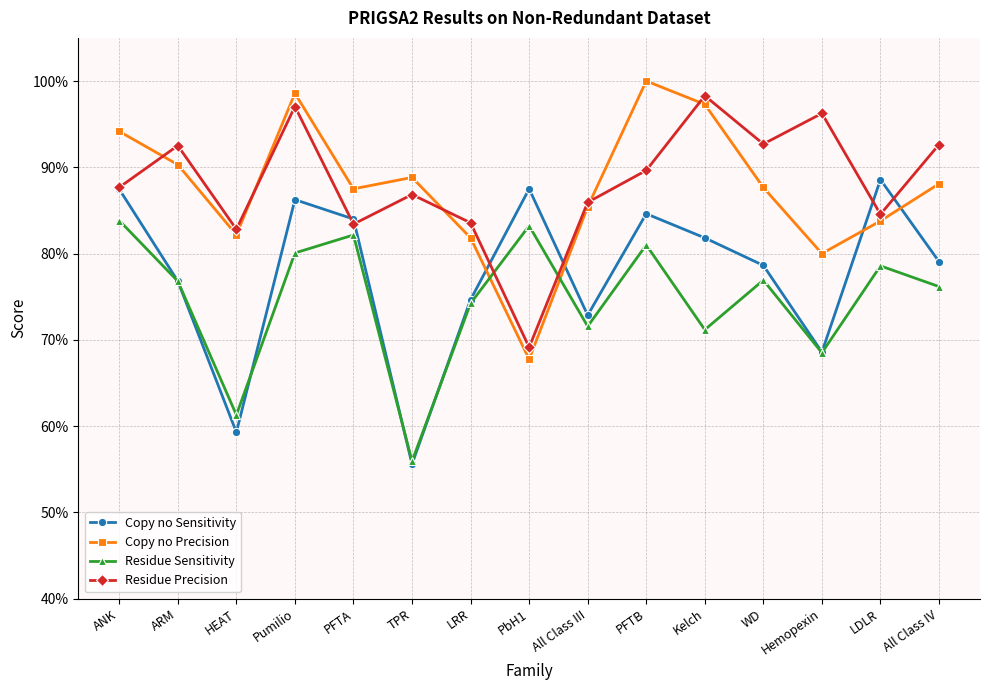

True or false: Residue Sensitivity has a value of 0.2 at Pumilio.

False